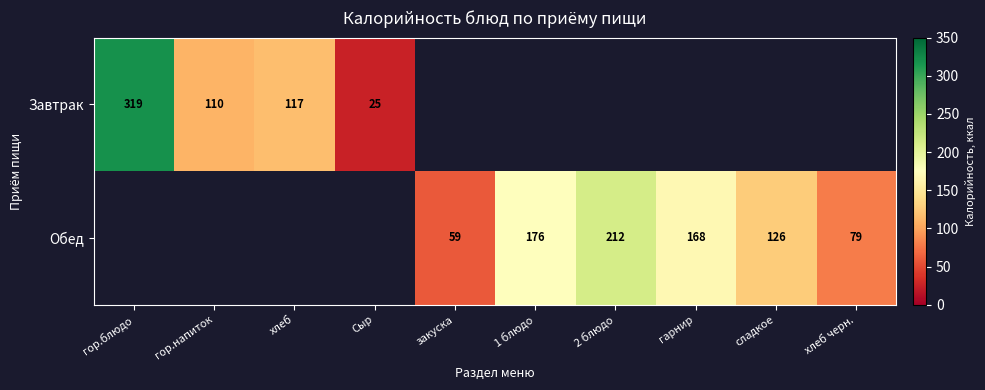

True or false: Обед has a value of 168 at гарнир.

True